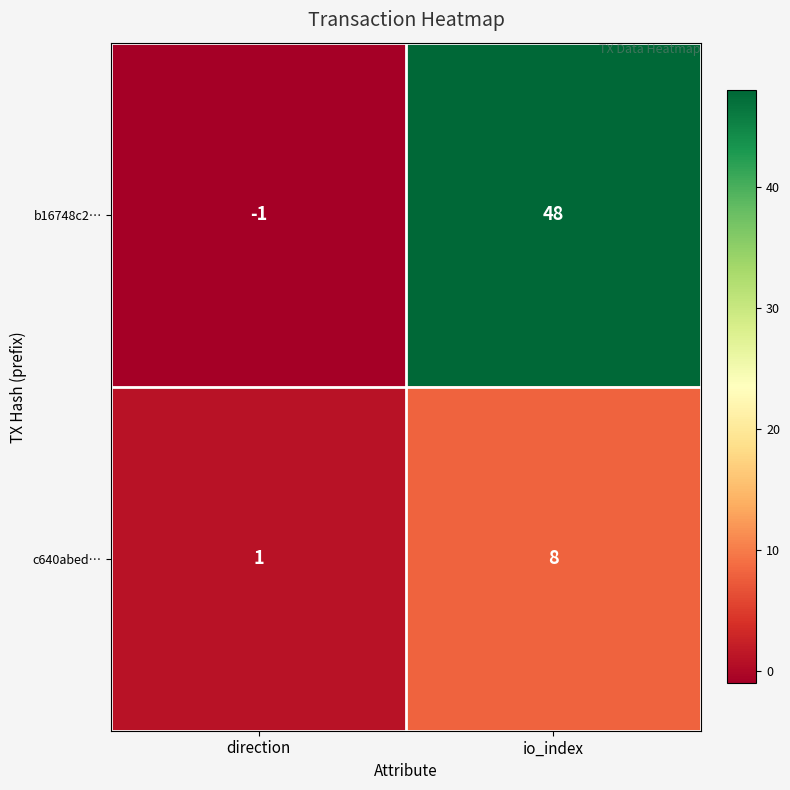

At how many categories does at least one series exceed 16?

1